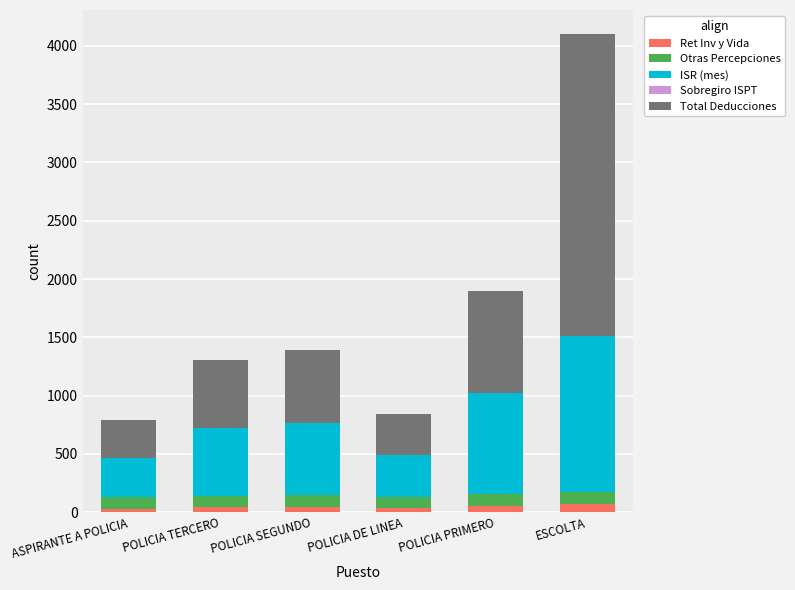

Are the bars horizontal?

No